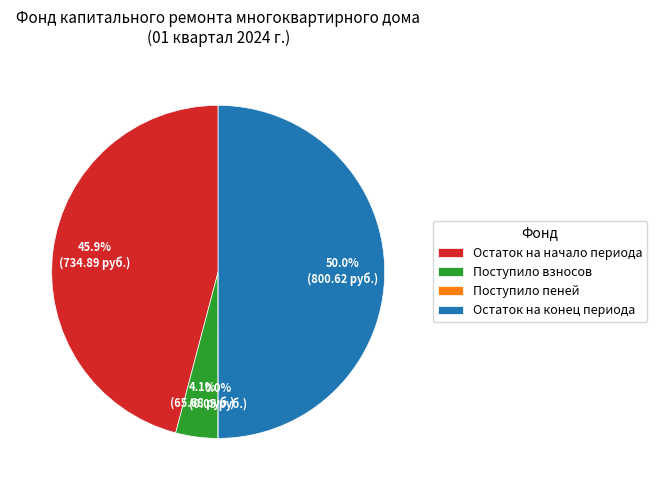

Which category has the biggest portion of the pie?

Остаток на конец периода